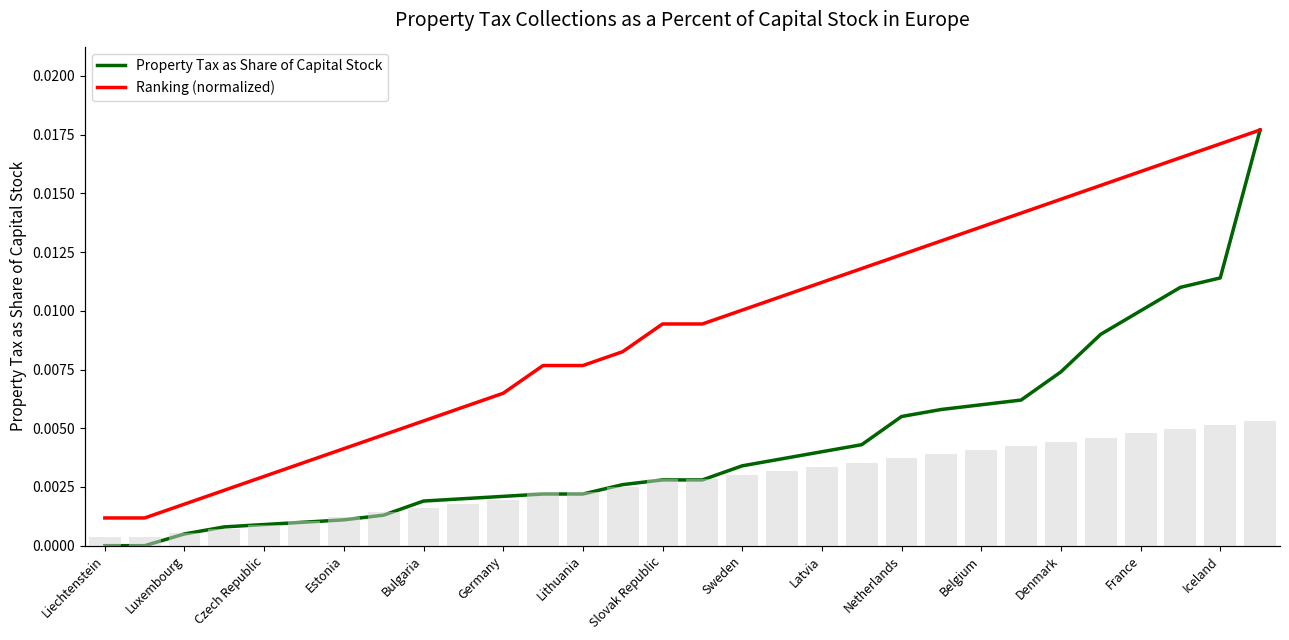

At how many categories does at least one series exceed 0?

30